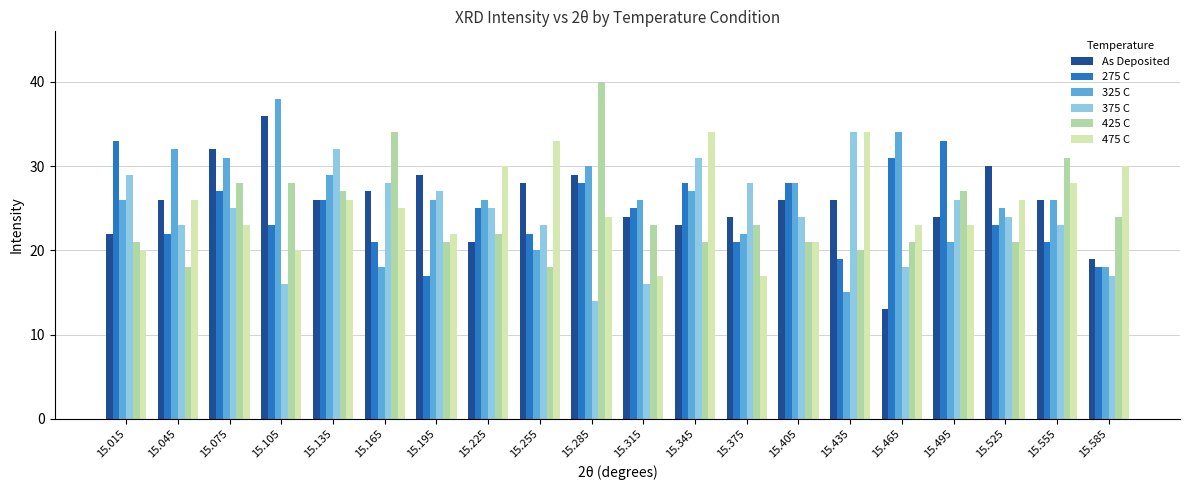

Is the value of 475 C at 15.375 greater than the value of 425 C at 15.585?

No